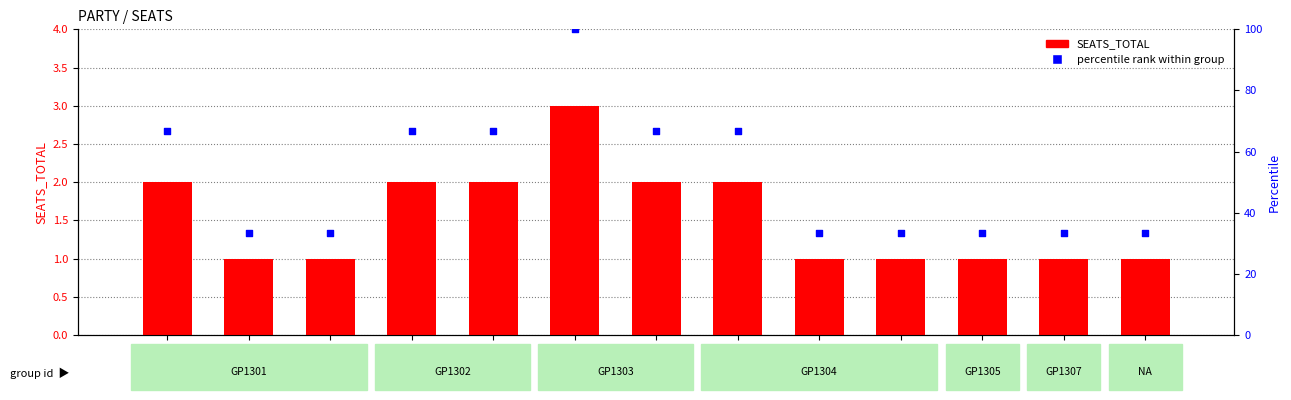

Which series contains the lowest Y value?

SEATS_TOTAL